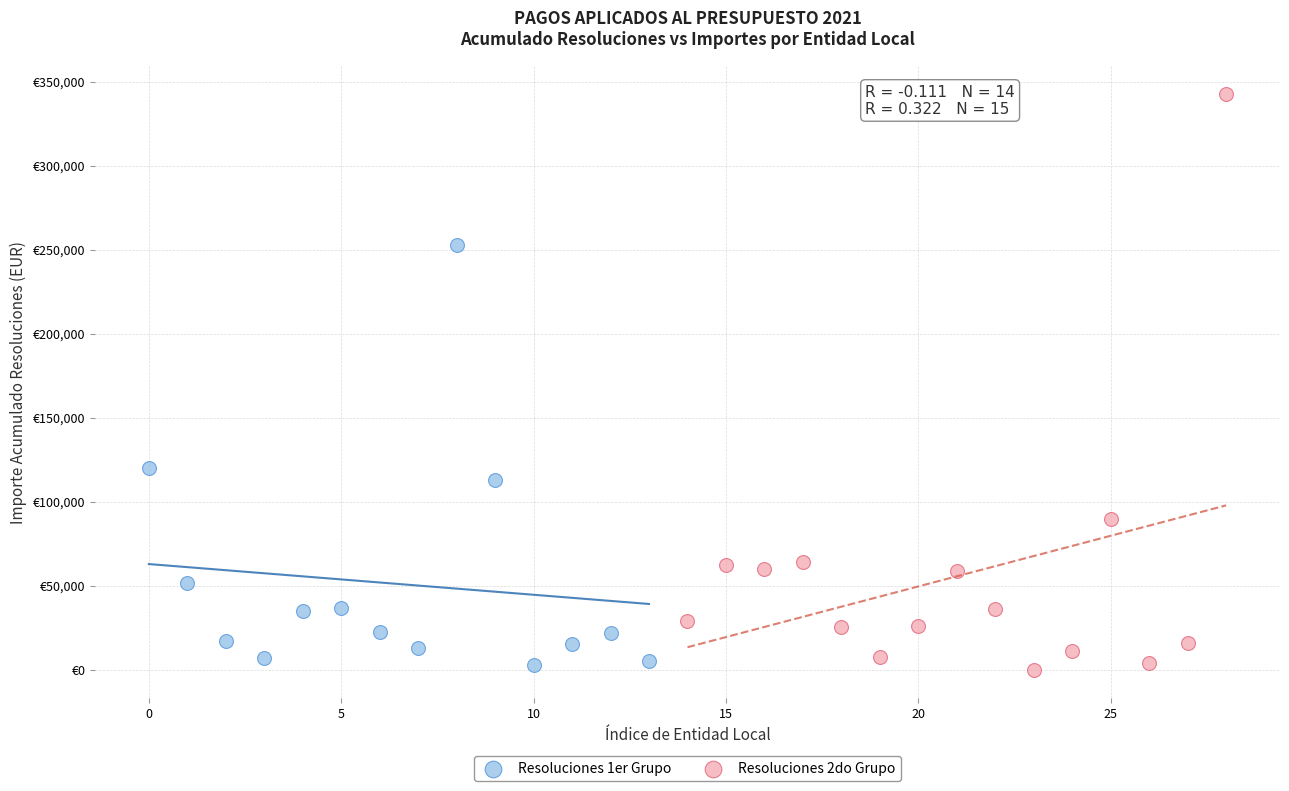

Which series has the widest spread of Y values?

Resoluciones 2do Grupo